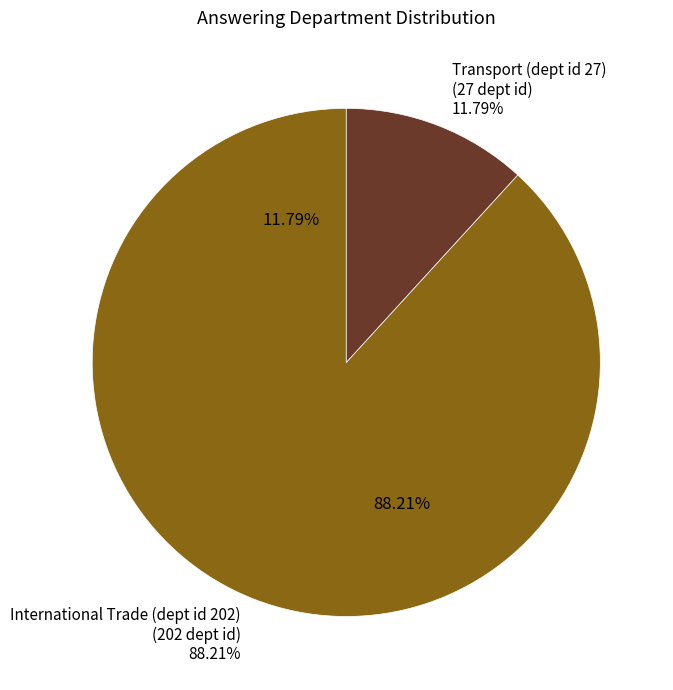

Is there a majority slice in this chart?

Yes